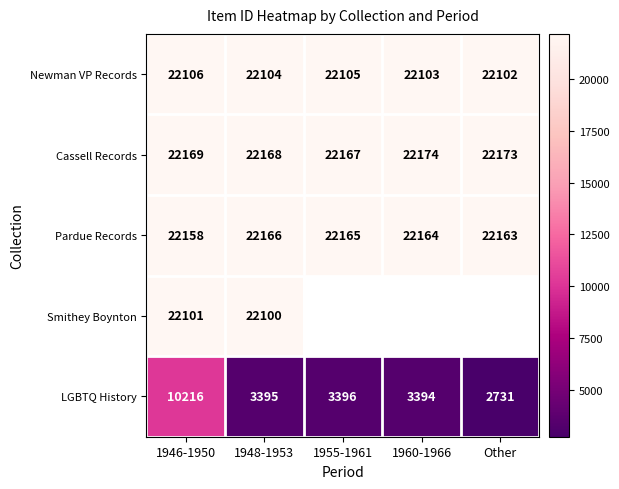

Is it true that LGBTQ History equals 2731 at Other?

True